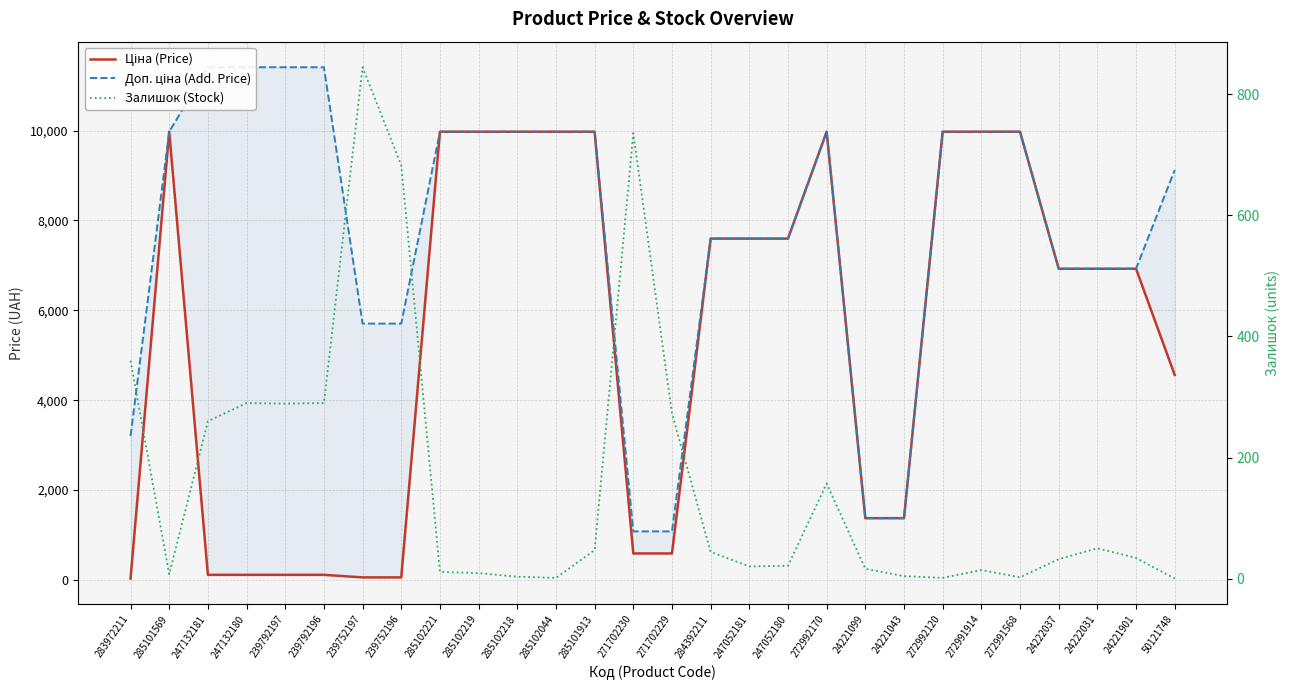

What is the label of the 27th point from the right?

285101569